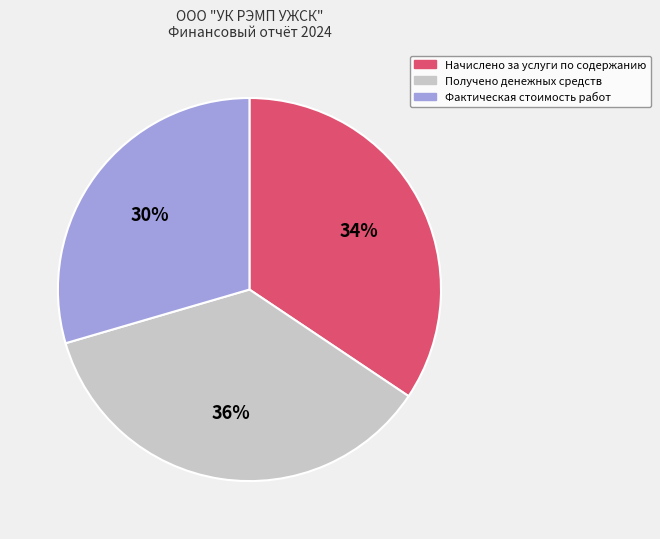

Is the sum of Получено денежных средств and Фактическая стоимость работ greater than half?

Yes